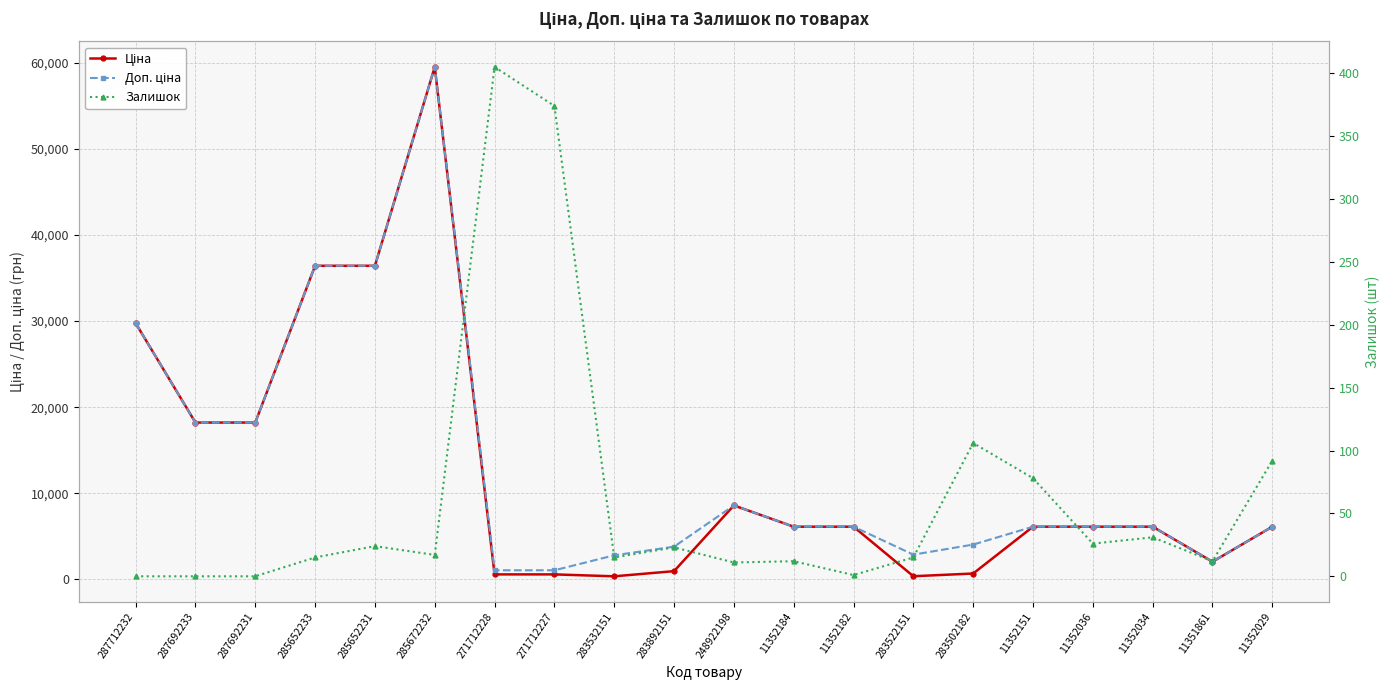

True or false: Доп. ціна and Залишок cross at least once.

False